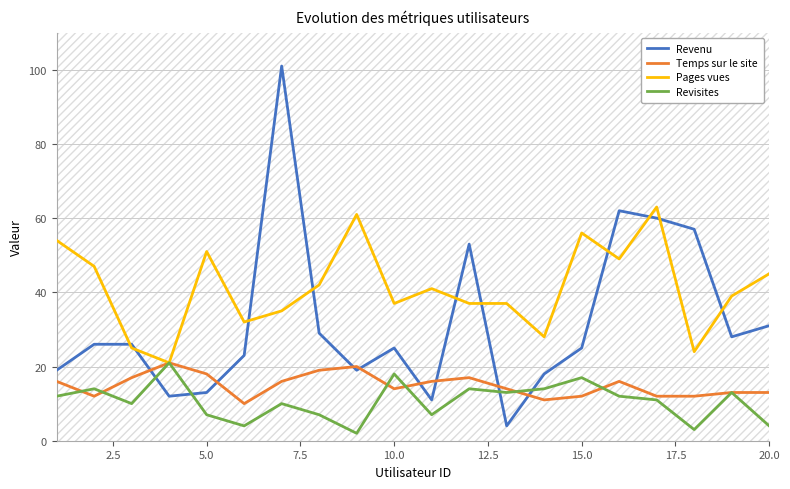

True or false: Revisites has a value of 17 at 15.0.

True